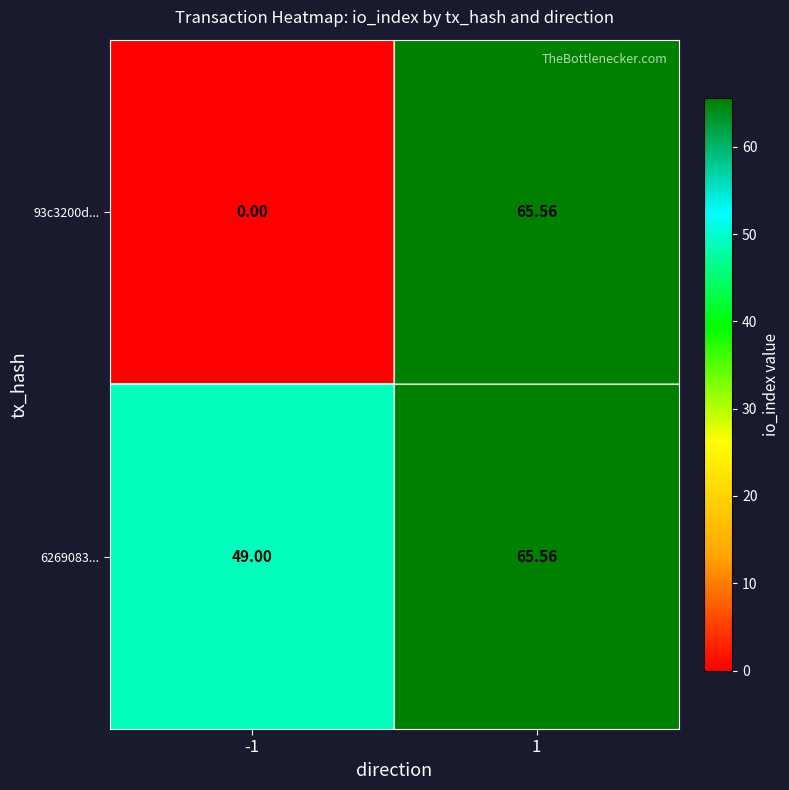

How many data points in 93c3200d... are less than 65?

1